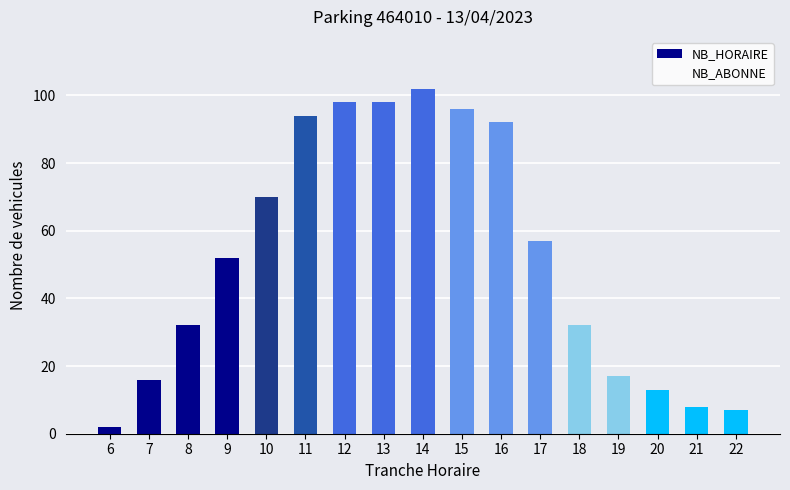

True or false: the data shows 107 at 10.

False